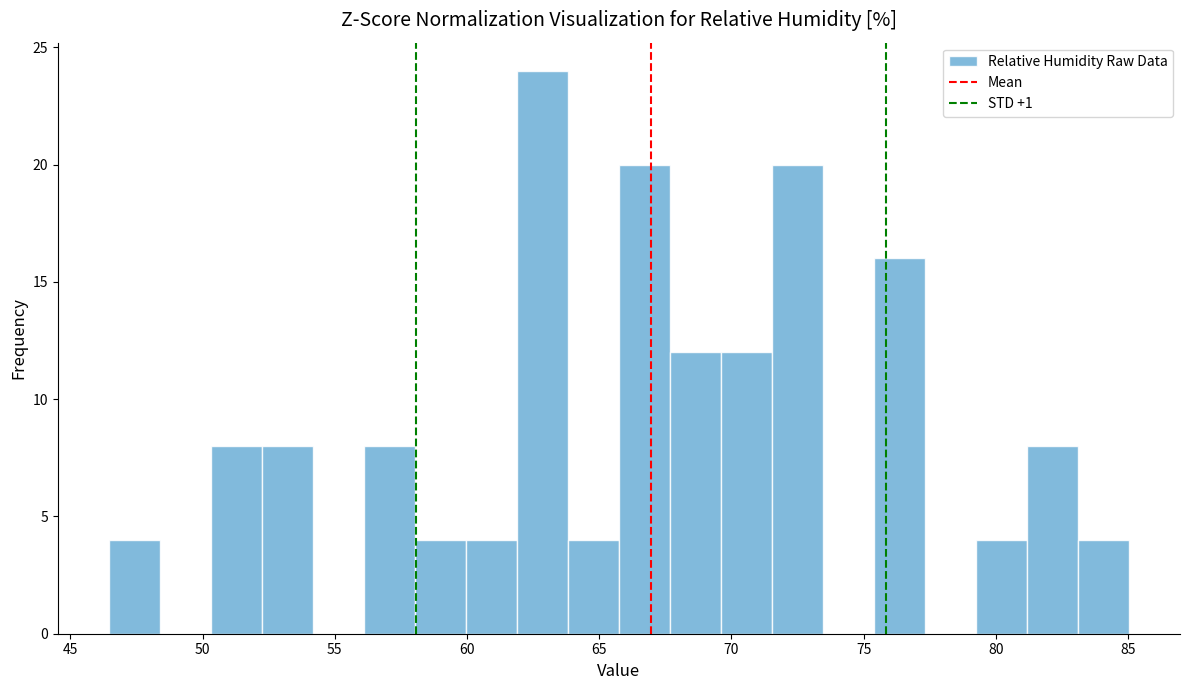

Around what value on the x-axis is the tallest bar? Give the approximate position of its centre, as read against the axis.

63.0